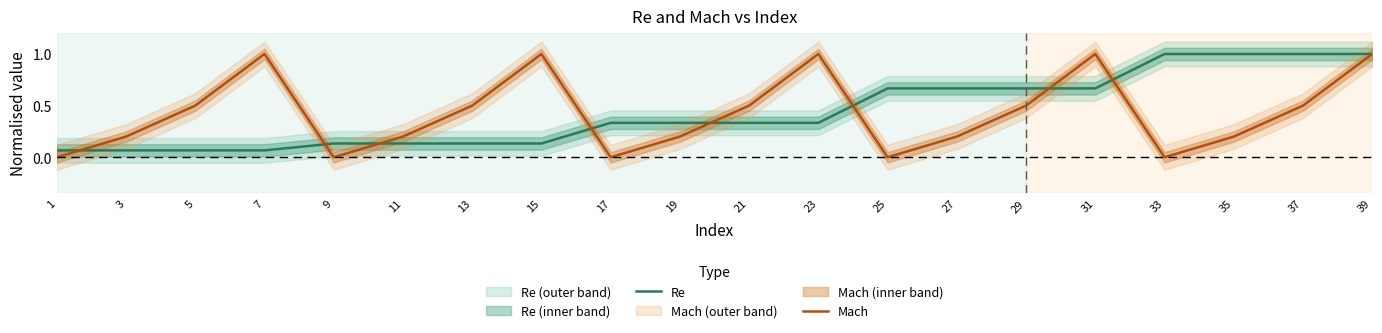

How many lines are shown in the chart?

2